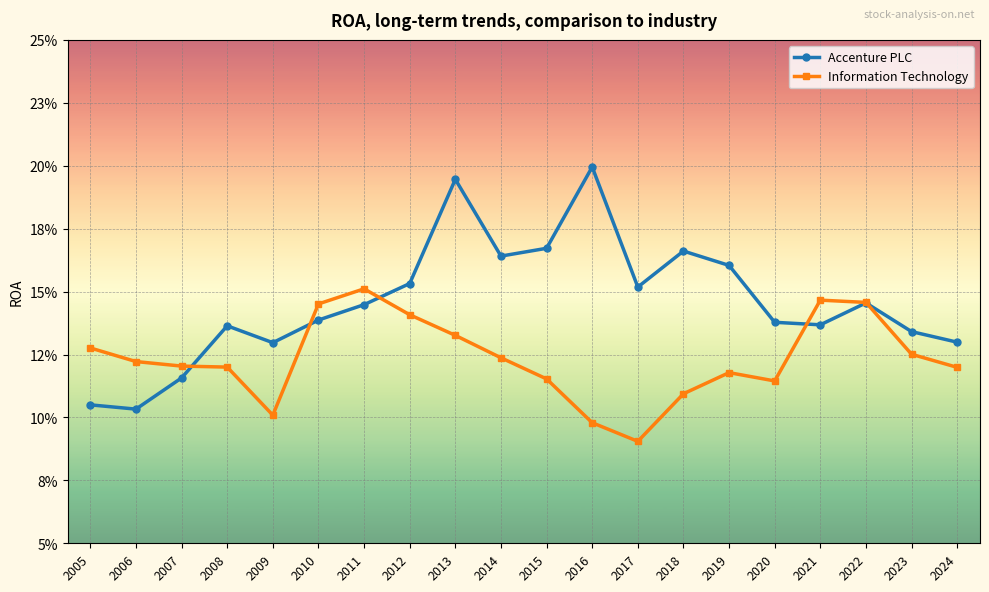

List the series in order of their peak value, lowest first.

Information Technology, Accenture PLC